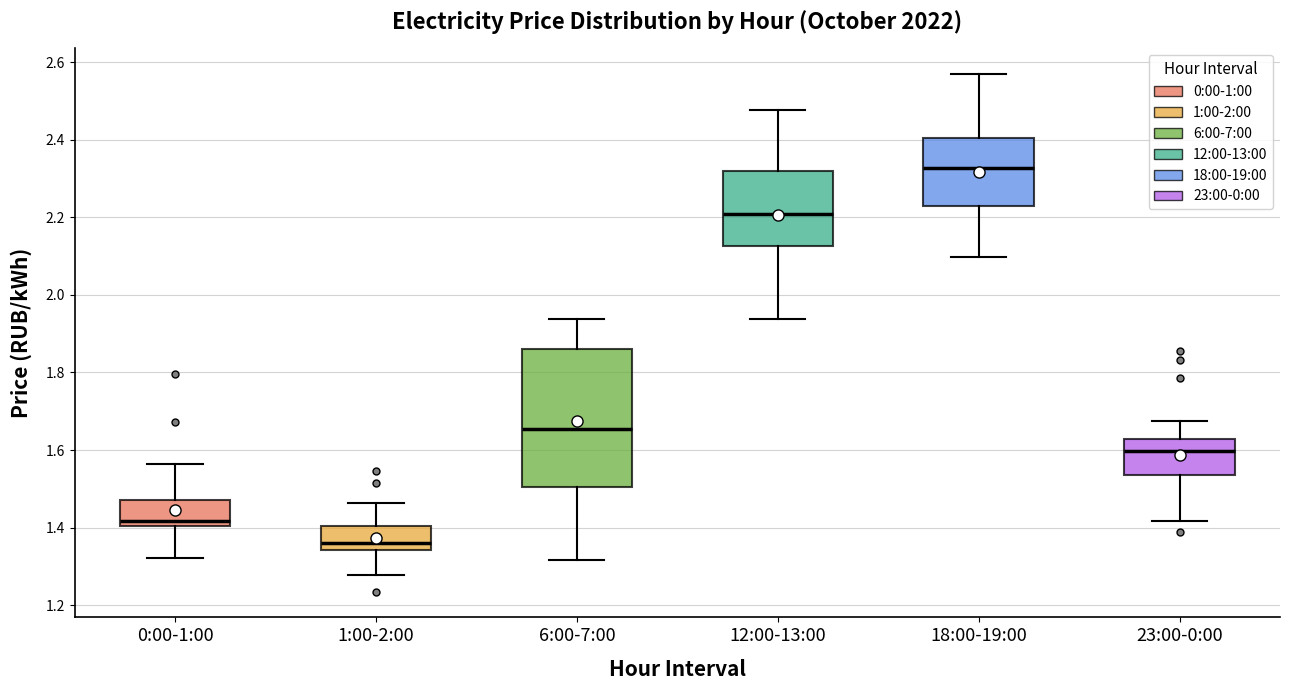

Reading left to right, transcribe this box plot: for each box, give where its median line is, the range the box spans, and where its two whiskers end, as read against the y-axis. The values are not printed on the chart, so give them approximately, as read against the axis.

0:00-1:00: median 1.42, box 1.40 to 1.48, whiskers 1.32 to 1.56
1:00-2:00: median 1.36, box 1.34 to 1.40, whiskers 1.28 to 1.46
6:00-7:00: median 1.66, box 1.50 to 1.86, whiskers 1.32 to 1.94
12:00-13:00: median 2.20, box 2.12 to 2.32, whiskers 1.94 to 2.48
18:00-19:00: median 2.32, box 2.24 to 2.40, whiskers 2.10 to 2.56
23:00-0:00: median 1.60, box 1.54 to 1.62, whiskers 1.42 to 1.68